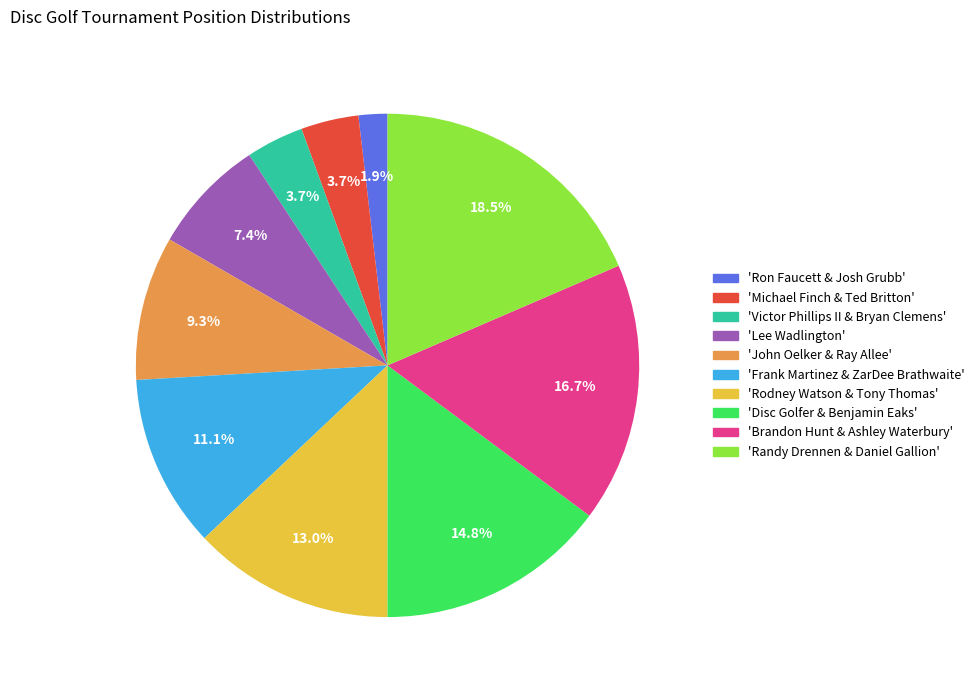

What portion of the pie excludes 'Victor Phillips II & Bryan Clemens'?

96.3%